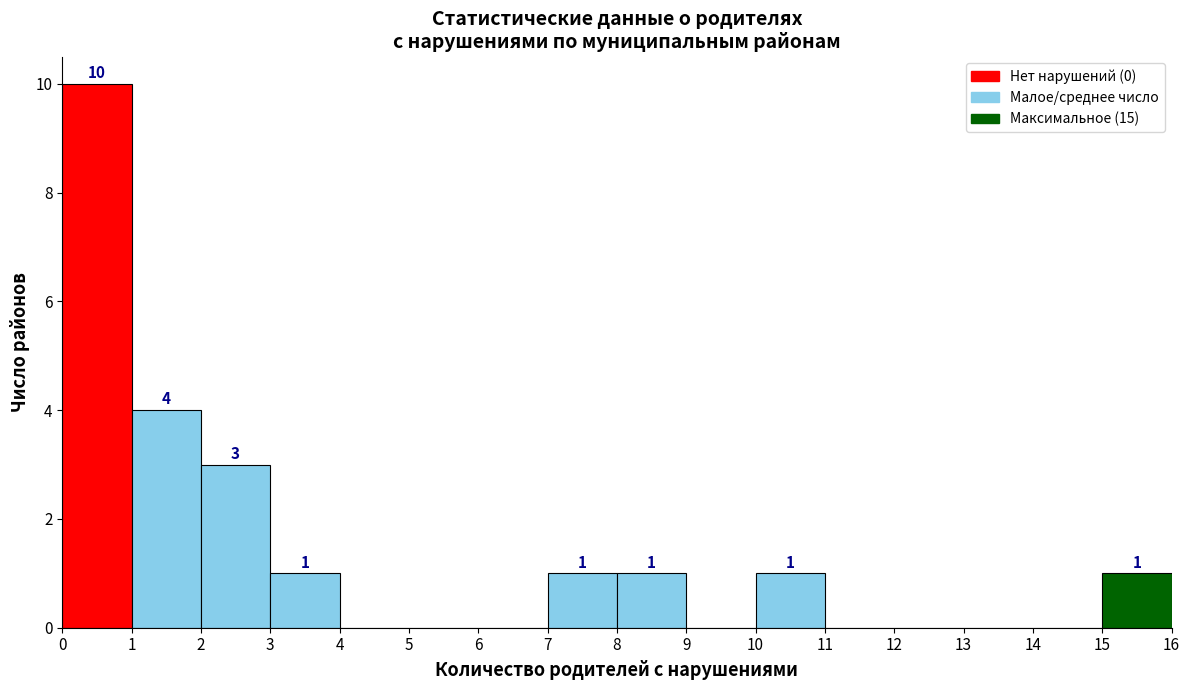

Which range on the x-axis has the tallest bar?

0 to 1